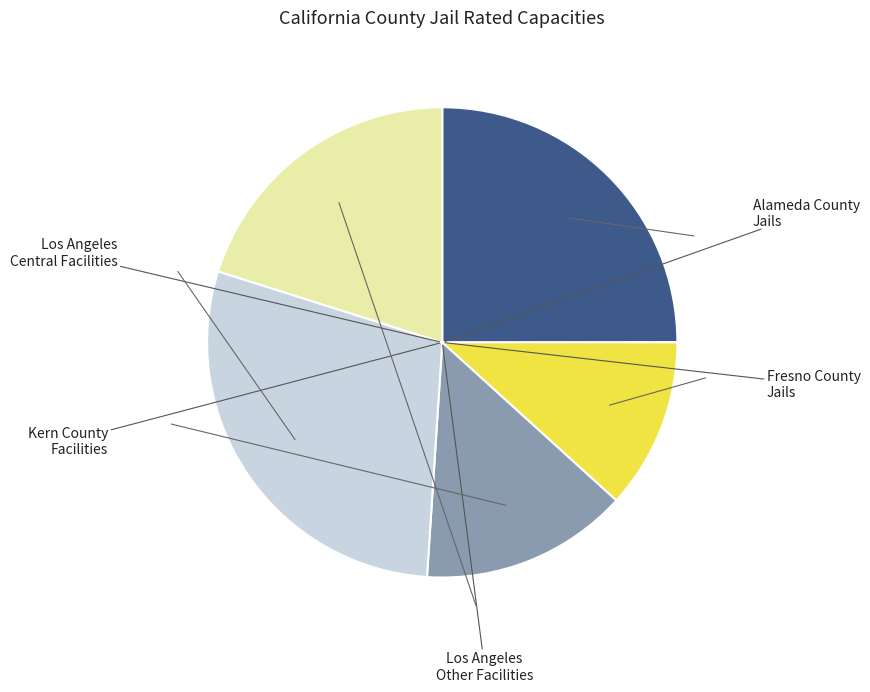

Count the number of slices in the pie.

5